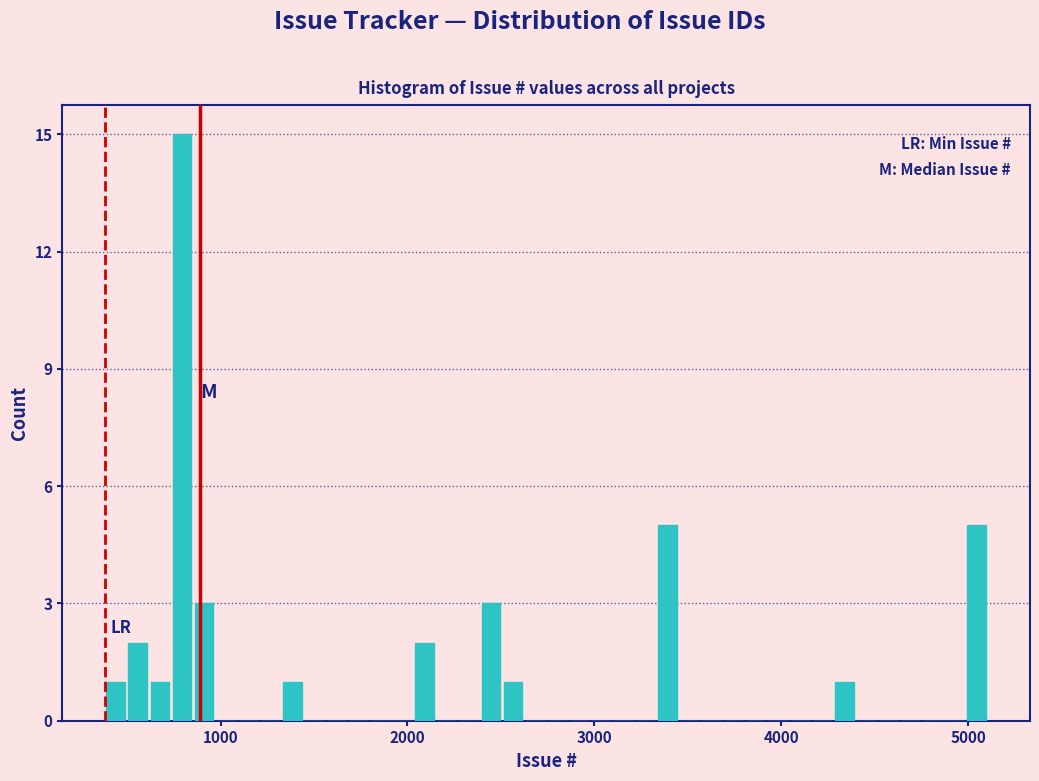

Read against the x-axis, roughly where is the centre of the tallest bar?

800